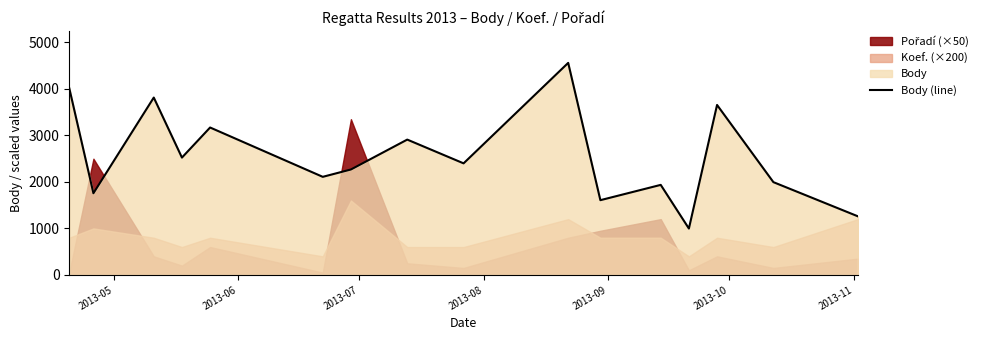

The chart shows a value of 1307 at 11. True or false?

False